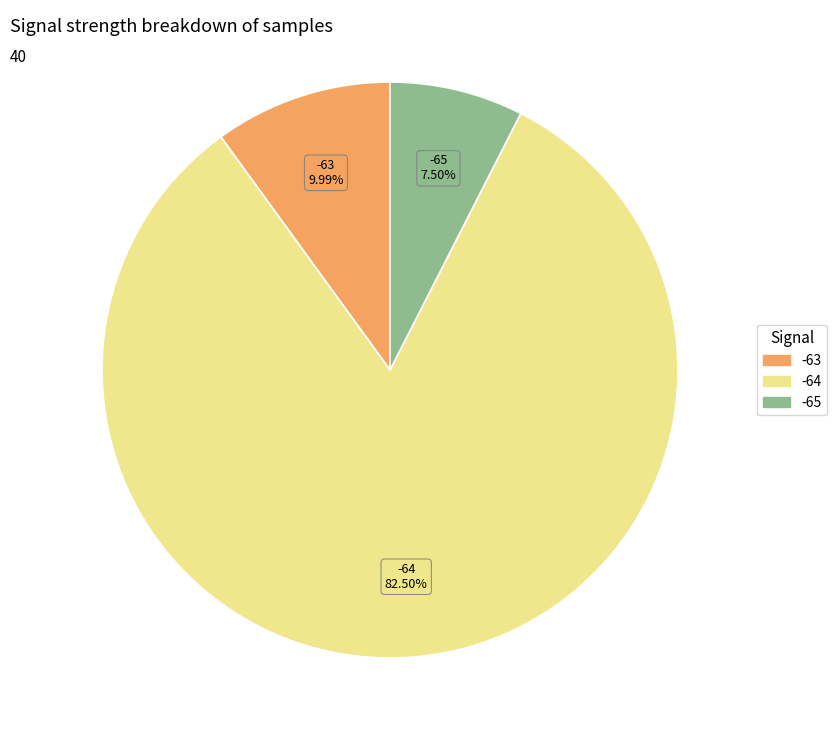

Does any single category account for the majority?

Yes